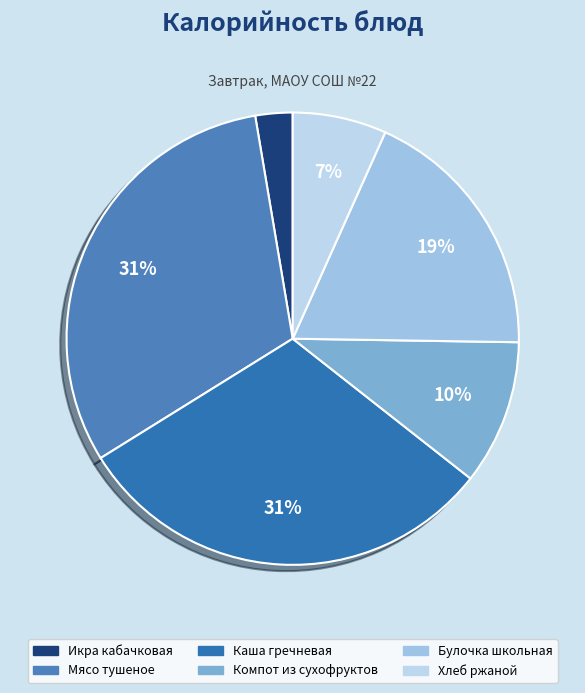

True or false: Каша гречневая accounts for 31% of the total.

True